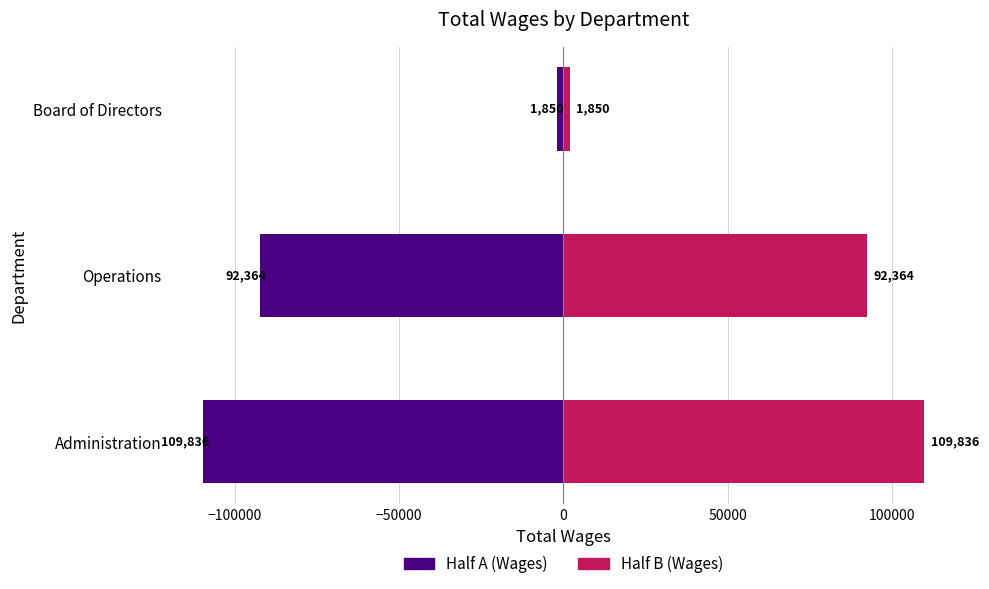

What is the value of the Half A bar at the 1st from the left?

-109836.0